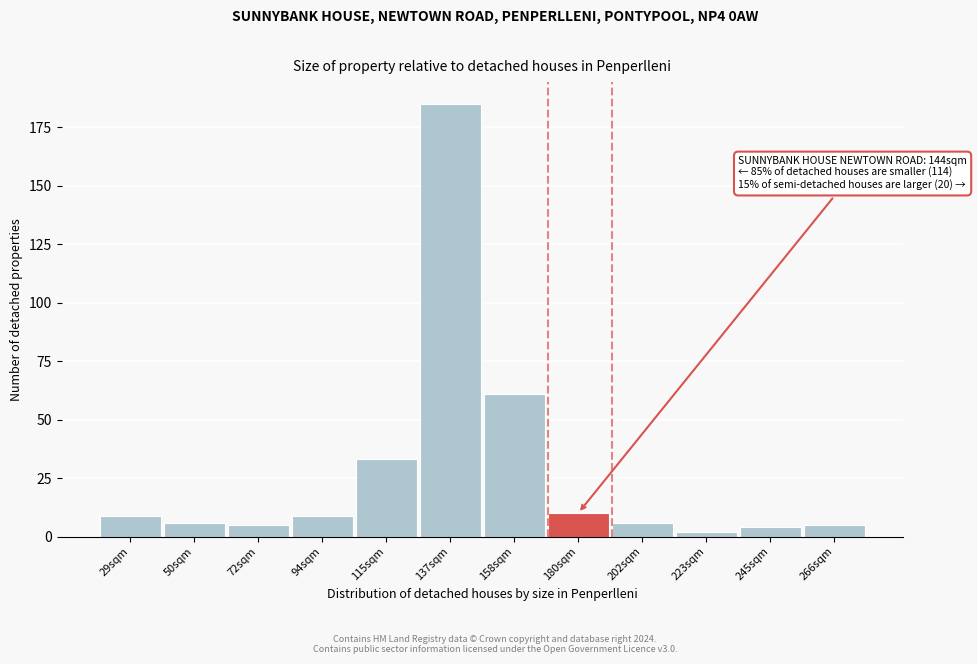

Reading left to right, list all the values displayed in this chart.

29sqm=9	50sqm=6	72sqm=5	94sqm=9	115sqm=33	137sqm=185	158sqm=61	180sqm=10	202sqm=6	223sqm=2	245sqm=4	266sqm=5